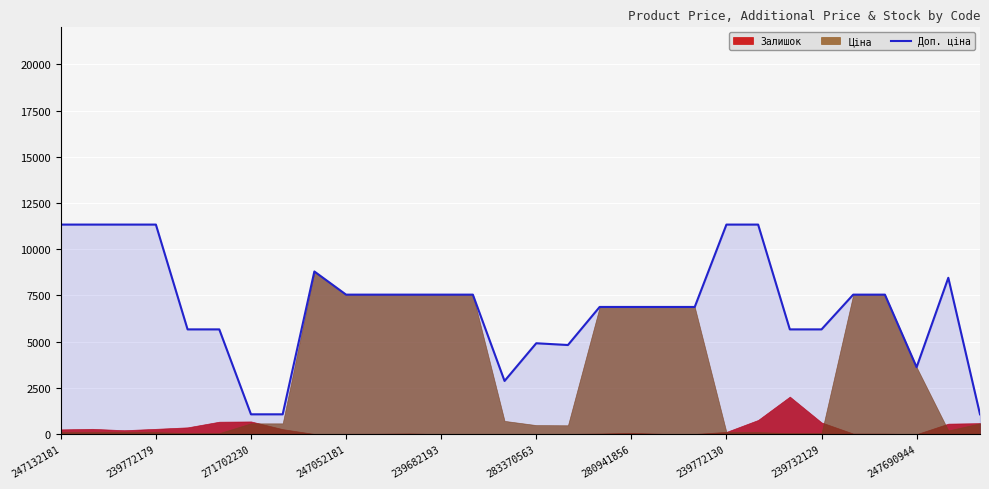

What is the maximum value for Доп. ціна?

11334.0